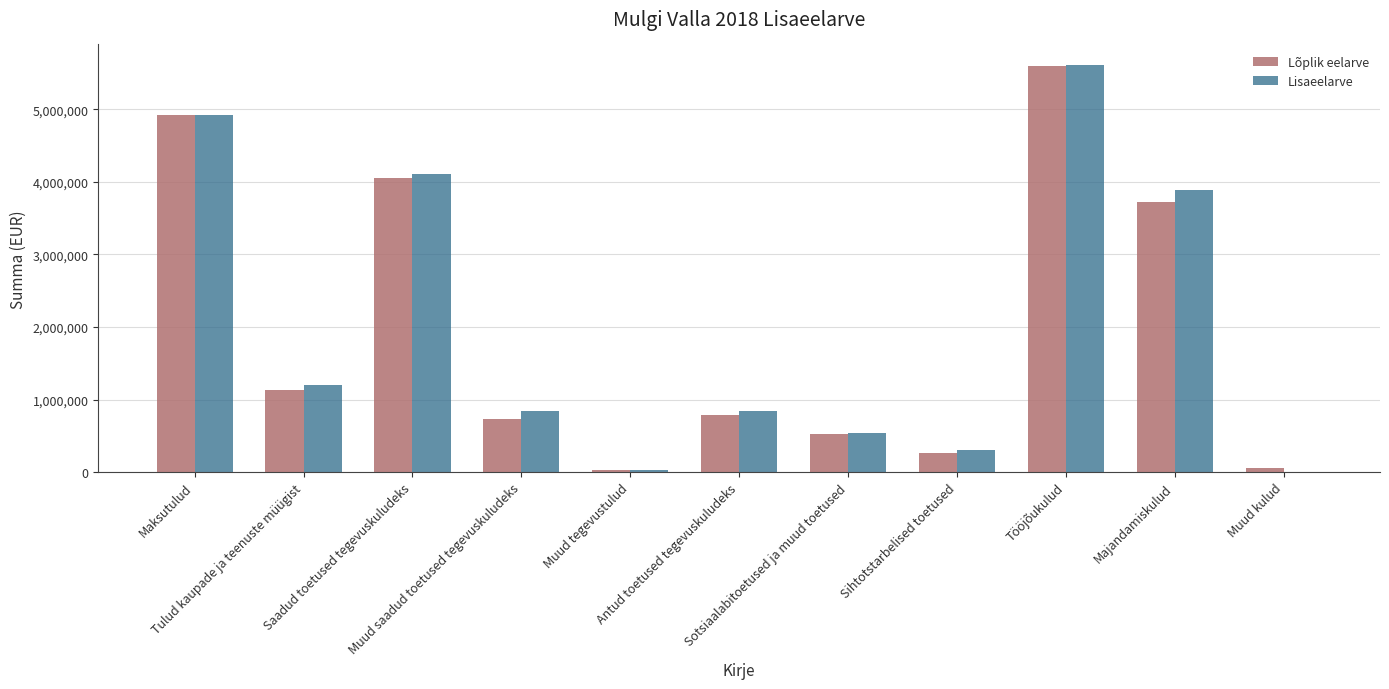

Does the chart contain stacked bars?

No